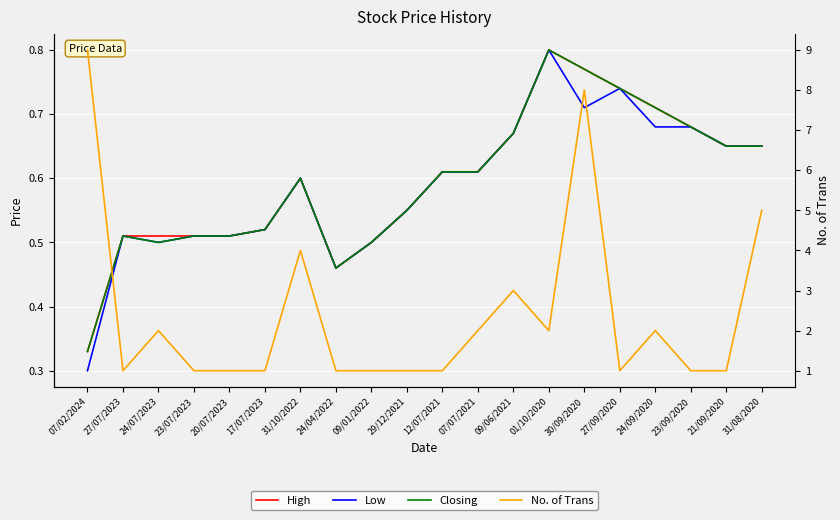

Rank the categories by No. of Trans value from lowest to highest.

27/07/2023, 23/07/2023, 20/07/2023, 17/07/2023, 24/04/2022, 09/01/2022, 29/12/2021, 12/07/2021, 27/09/2020, 23/09/2020, 21/09/2020, 24/07/2023, 07/07/2021, 01/10/2020, 24/09/2020, 09/06/2021, 31/10/2022, 31/08/2020, 30/09/2020, 07/02/2024